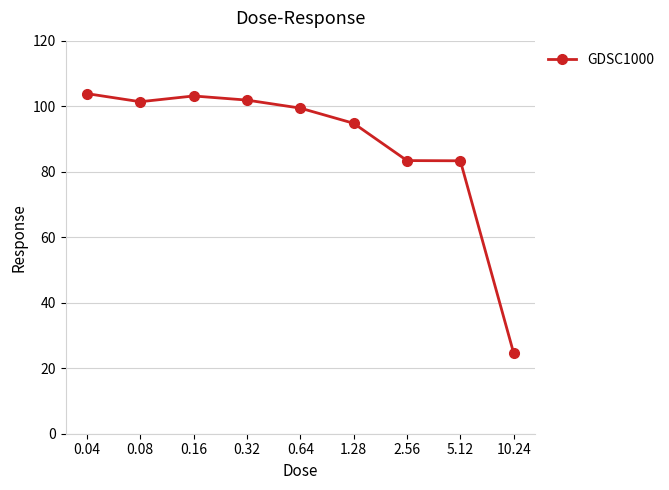

What is the approximate value at 5.12?

83.3